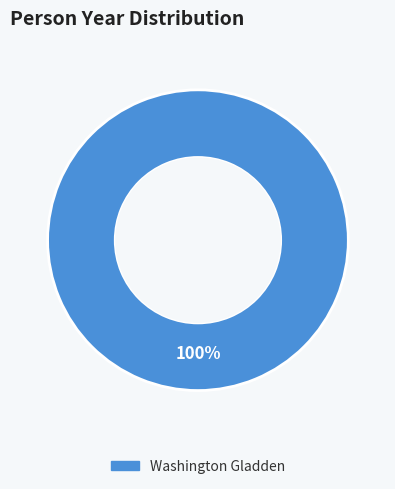

Is there a majority slice in this chart?

Yes